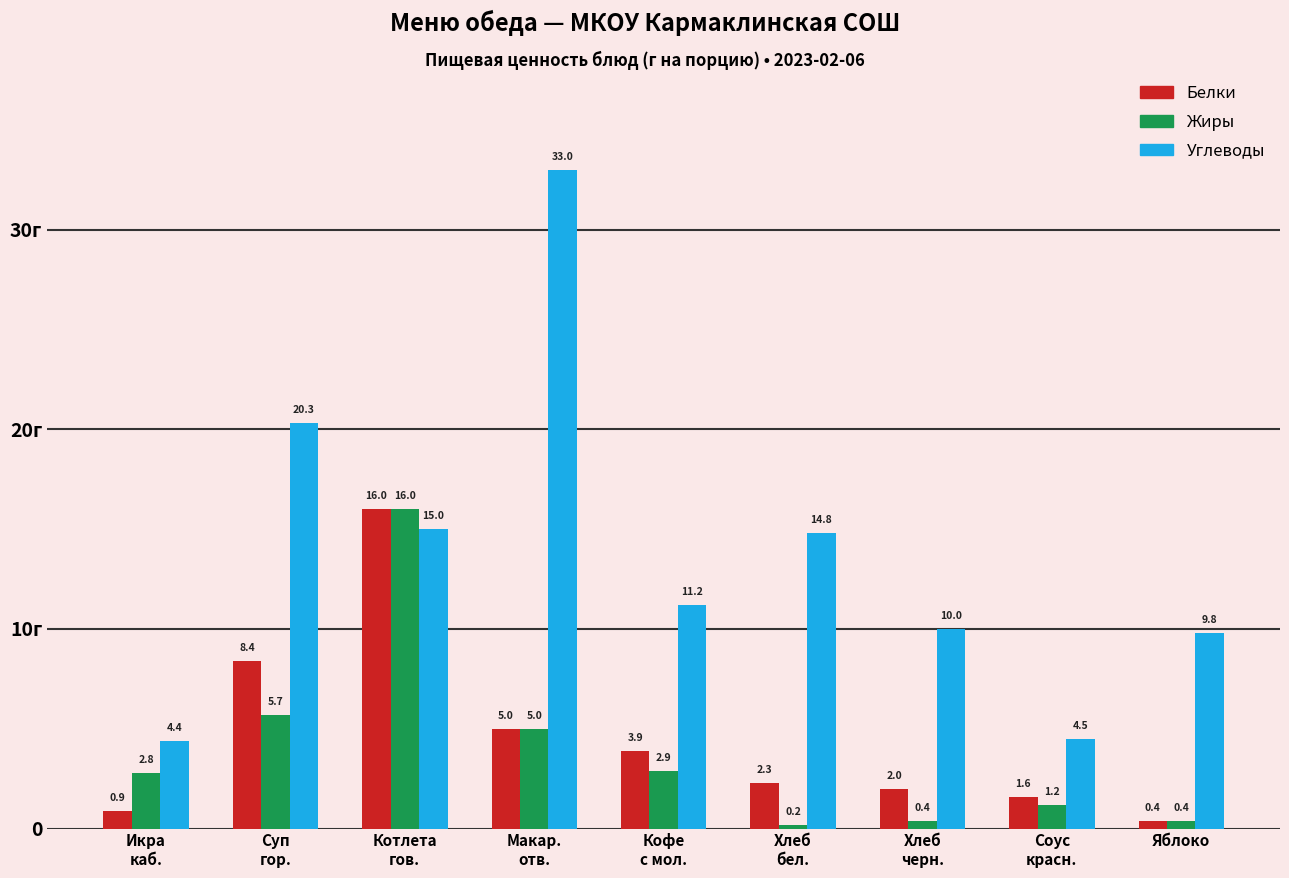

Does the chart contain any negative values?

No